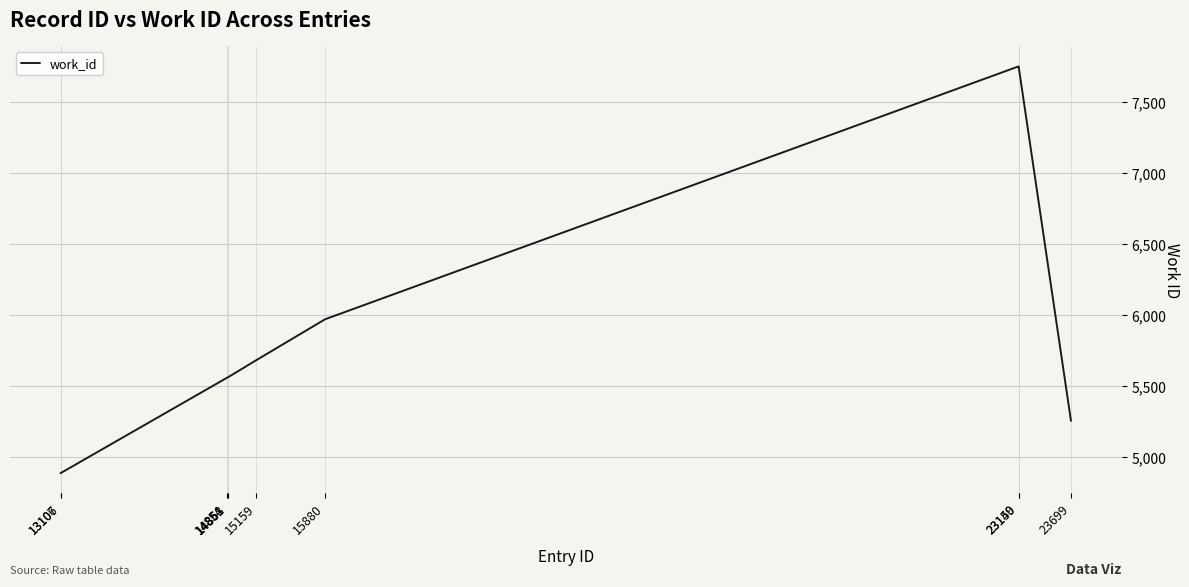

What is the greatest value displayed?

7752